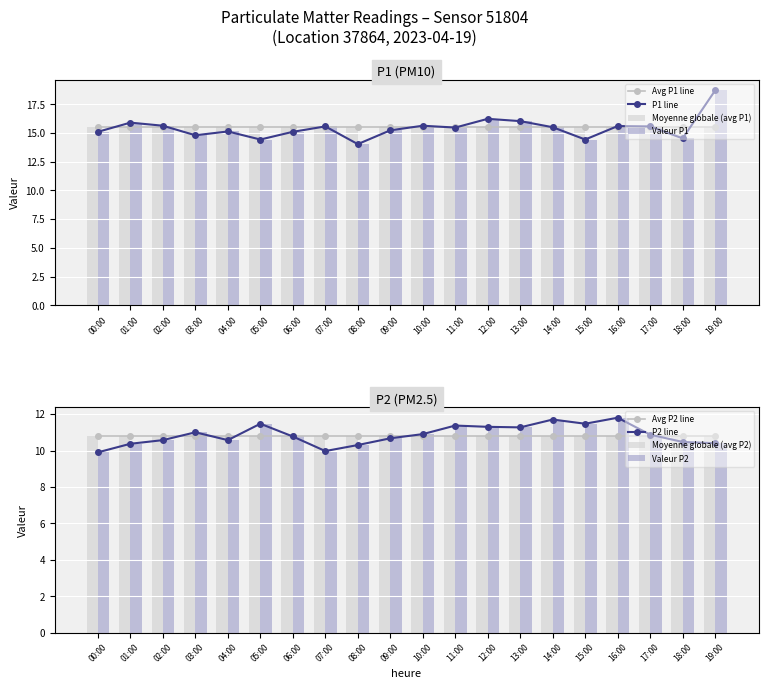

Are the bars grouped side by side (vs. stacked)?

Yes